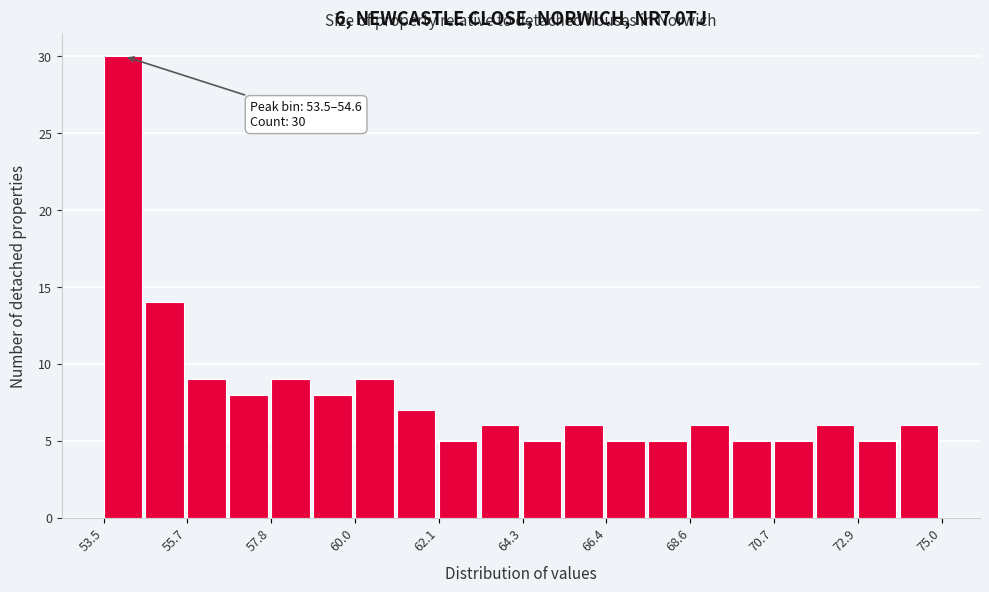

Read against the x-axis, roughly where is the centre of the tallest bar?

54.0